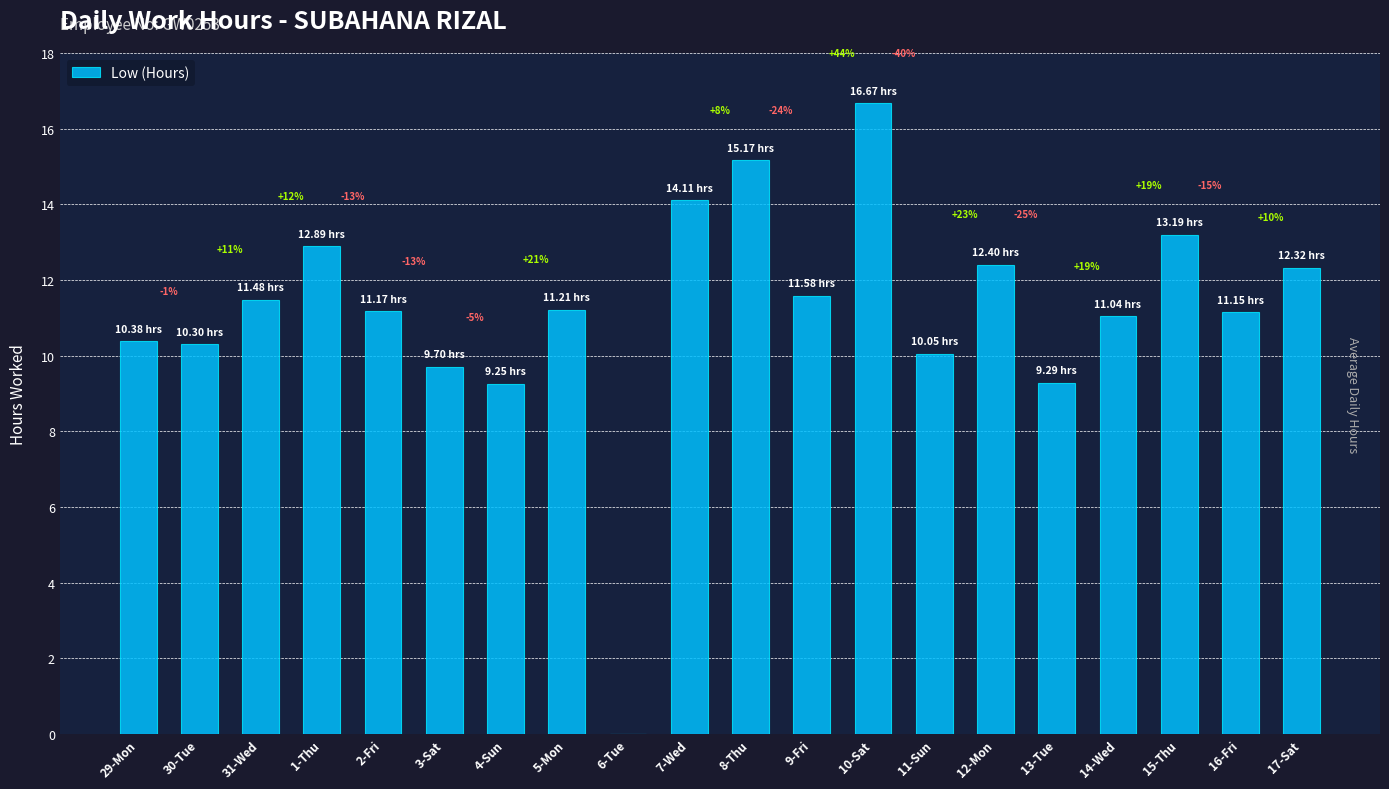

Which has a higher value, 7-Wed or 13-Tue?

7-Wed